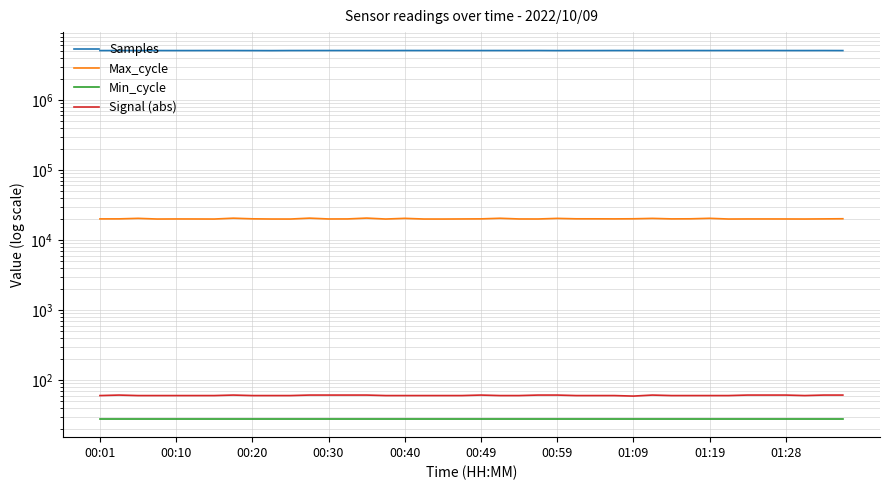

Rank the series by their maximum value, from lowest to highest.

Min_cycle, Signal (abs), Max_cycle, Samples